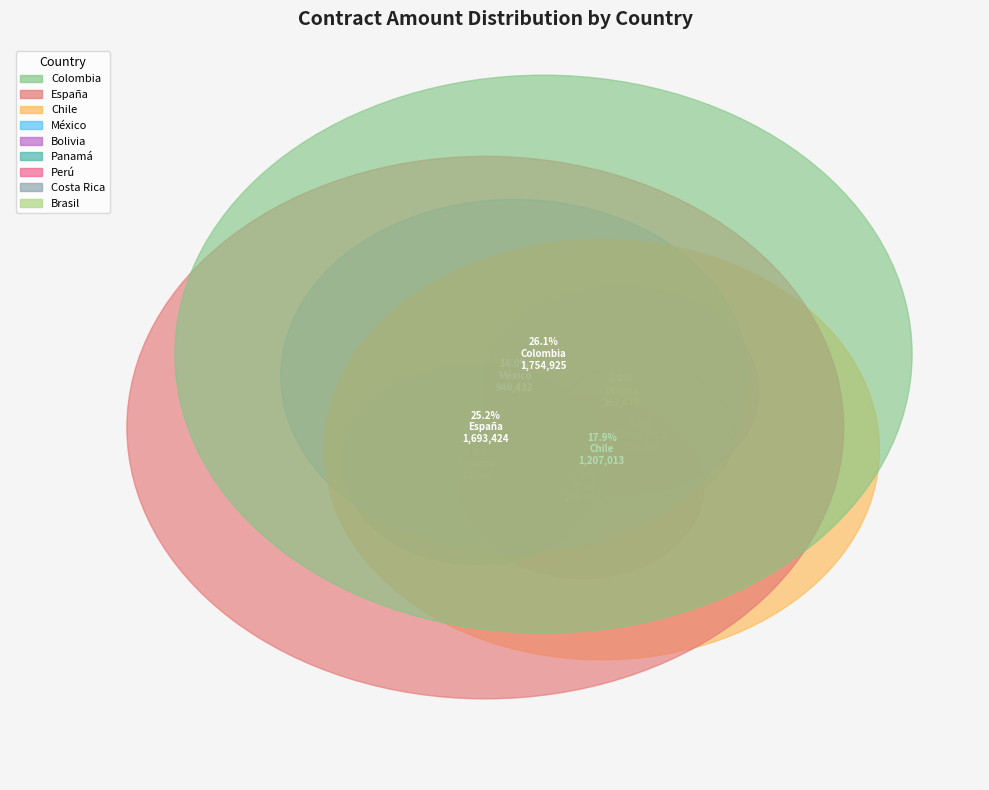

How much of the chart is everything except Perú?

96.0%